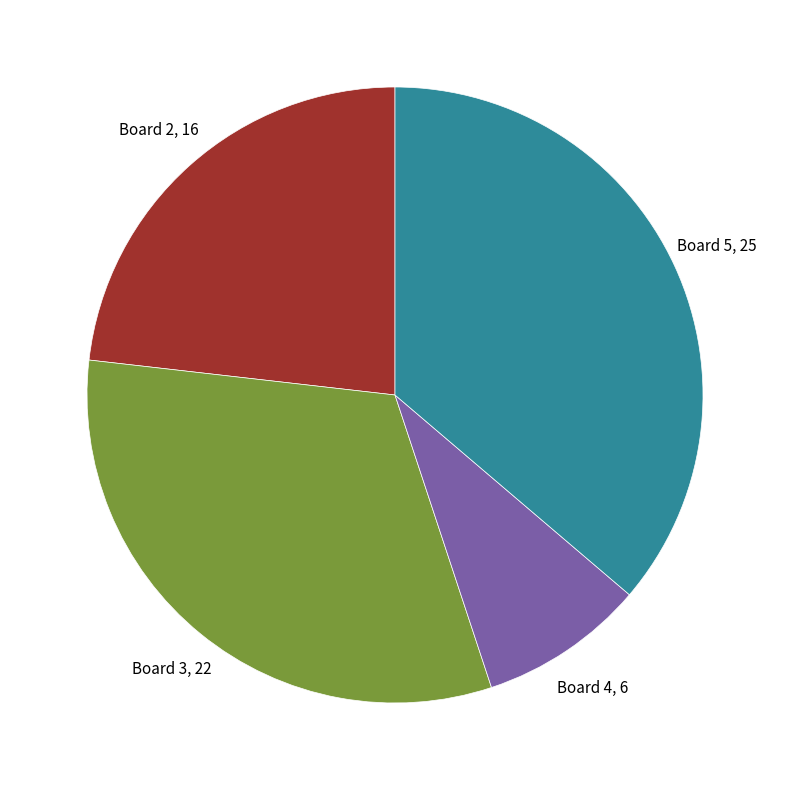

What is the smallest slice in the pie chart?

Board 4